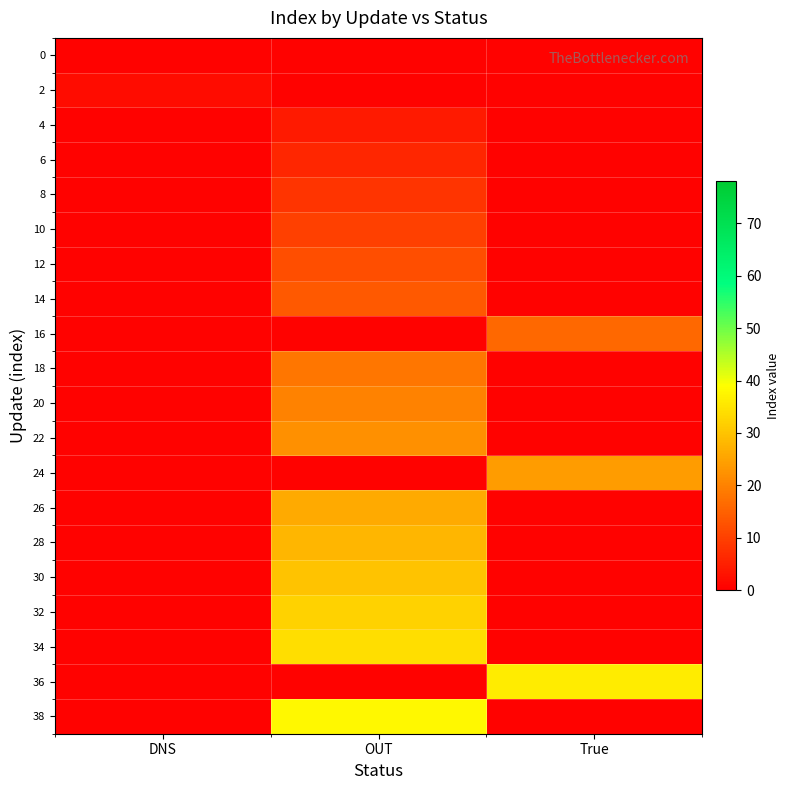

At how many categories does at least one series exceed 30?

2